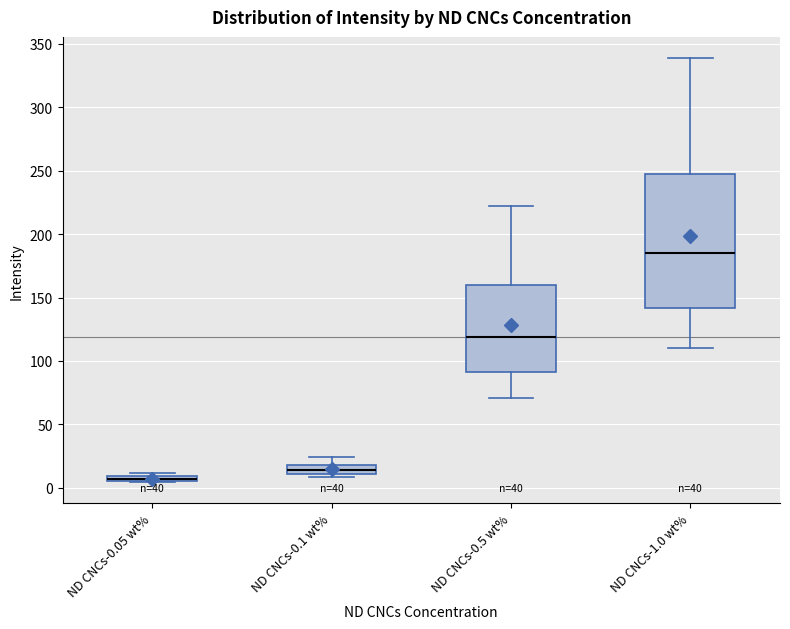

Which box's median line is the lowest?

ND CNCs-0.05 wt%